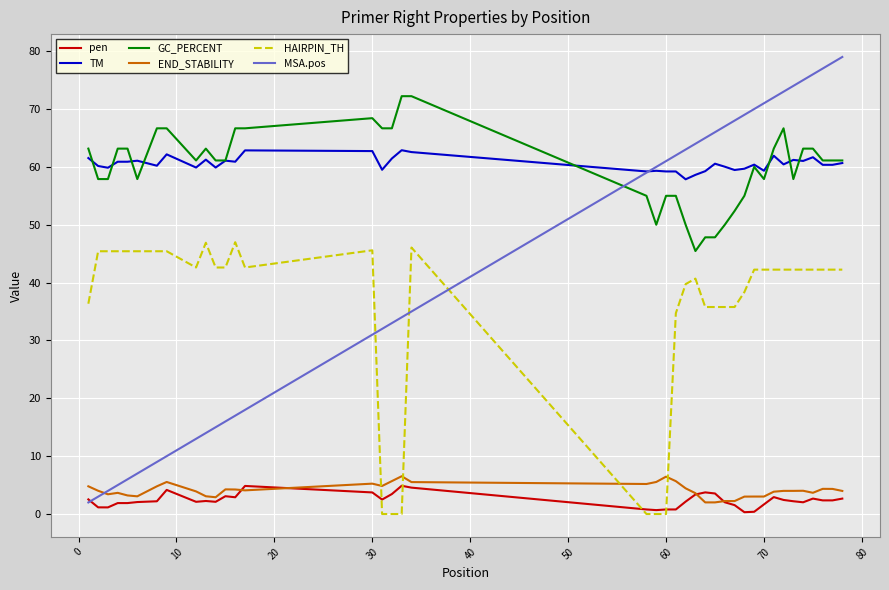

What is the minimum value for END_STABILITY?

2.0